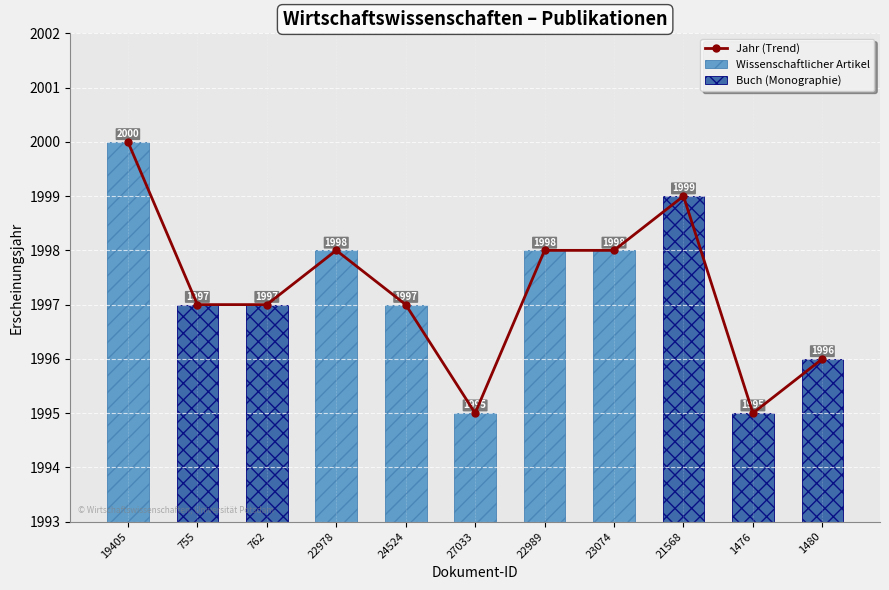

Count the values in the range 1996 to 1998.

7